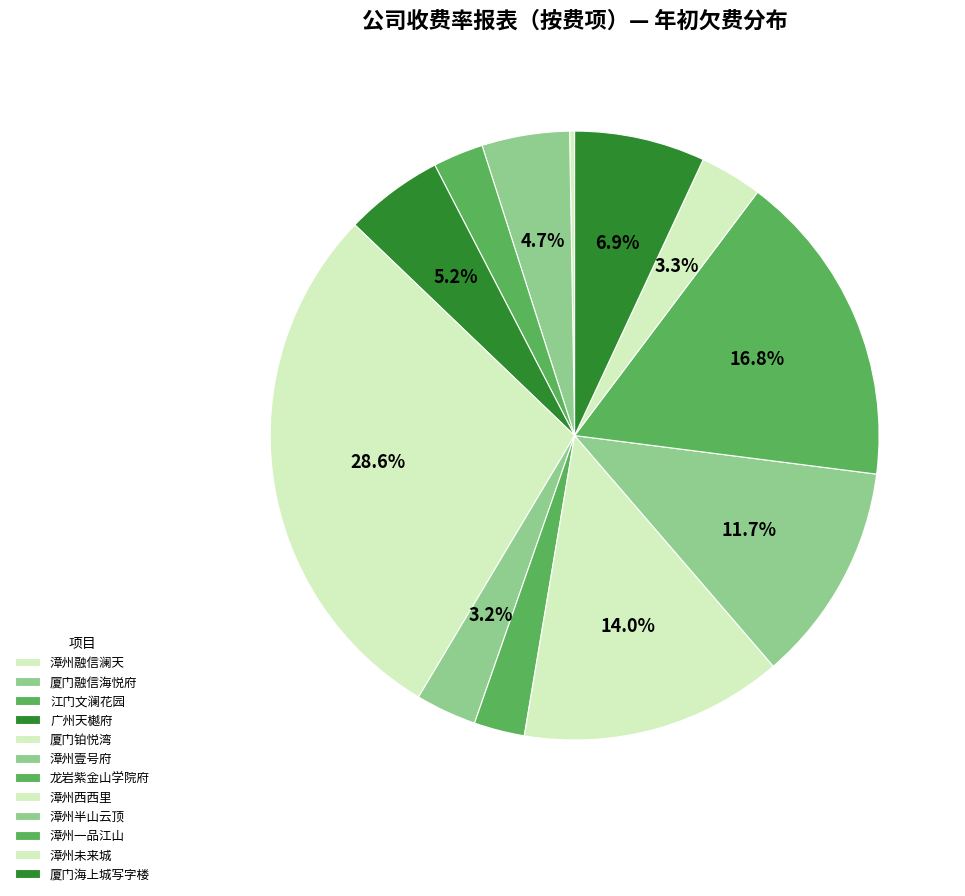

Is there a majority slice in this chart?

No